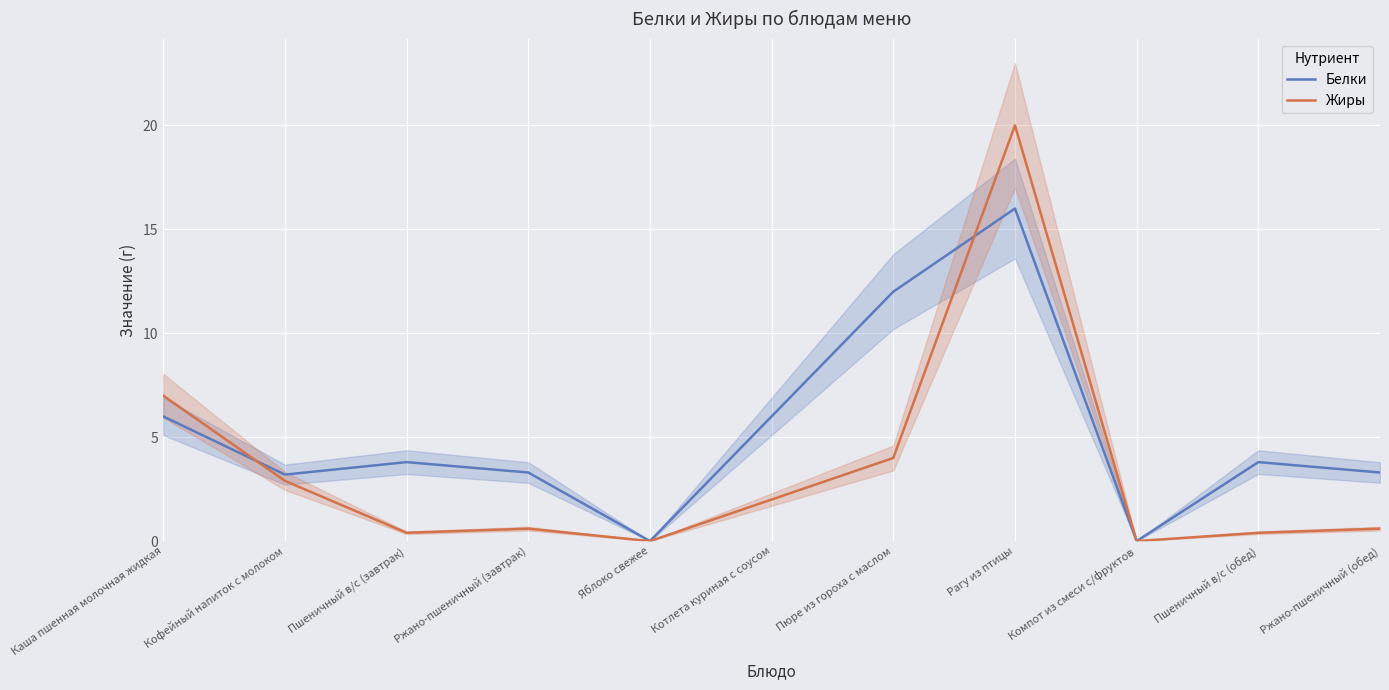

How many intersections are there between Белки and Жиры?

2